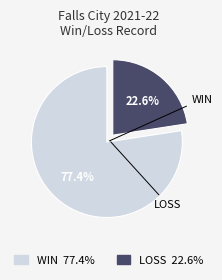

Is there any slice that represents more than half of the pie?

Yes